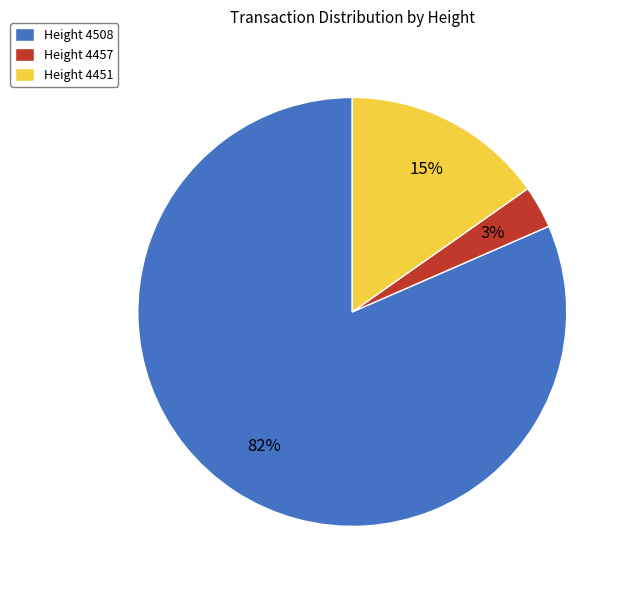

How many segments does this pie chart have?

3